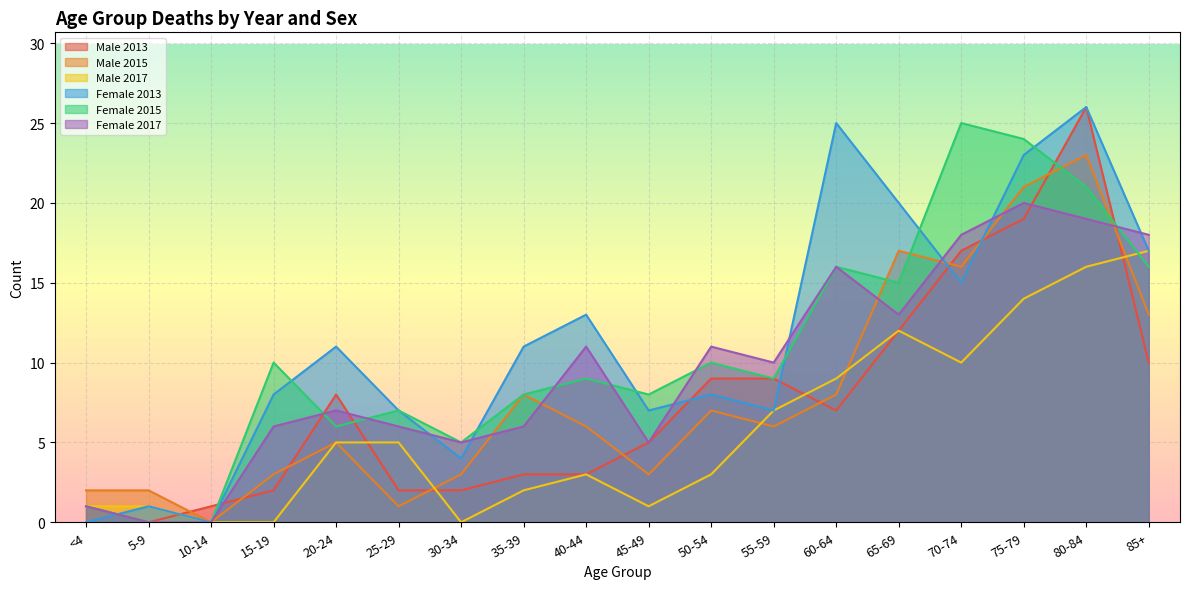

What is the sum of all Female 2017 values?

172